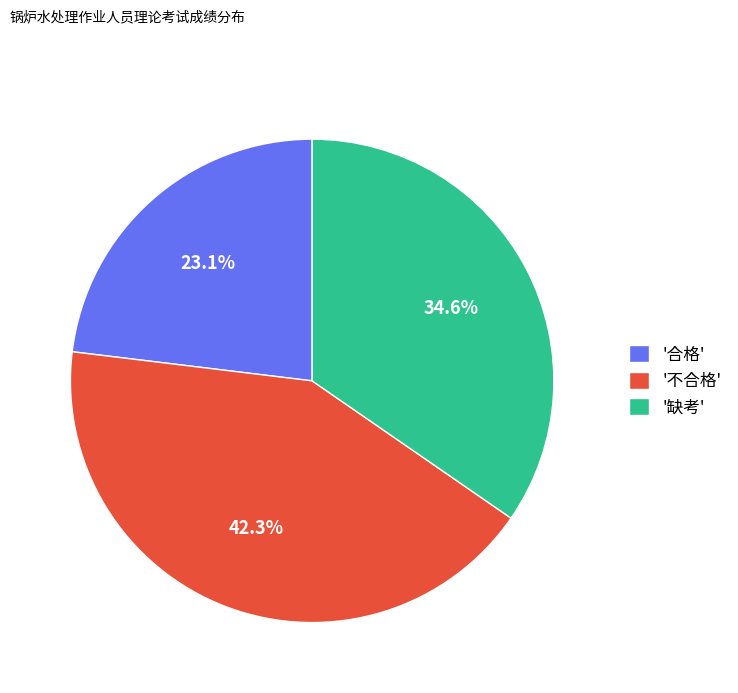

Rank the categories by value from lowest to highest.

'合格', '缺考', '不合格'